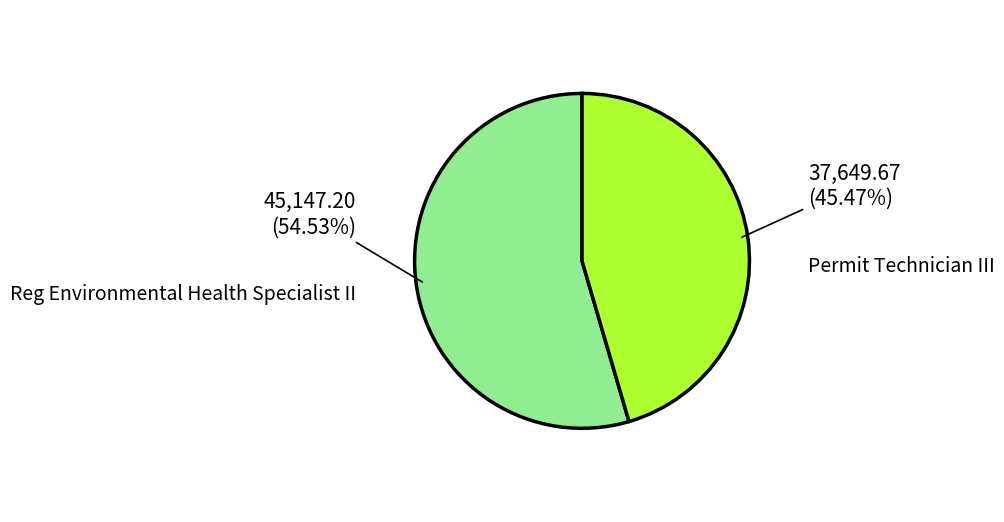

How many segments does this pie chart have?

2